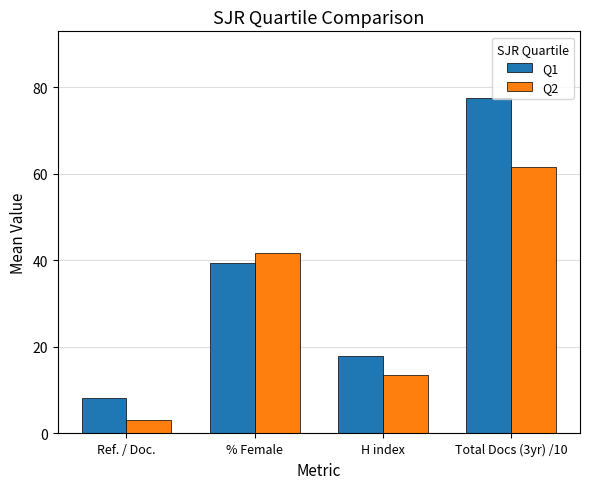

What is the total value across all series at % Female?

81.0